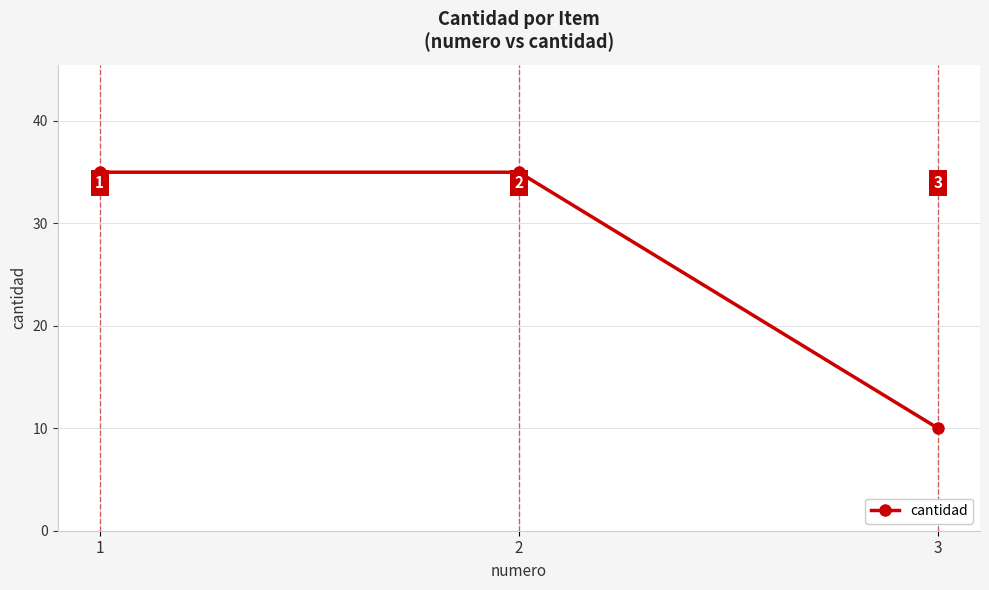

Reading right to left, list all the values displayed in this chart.

10	35	35